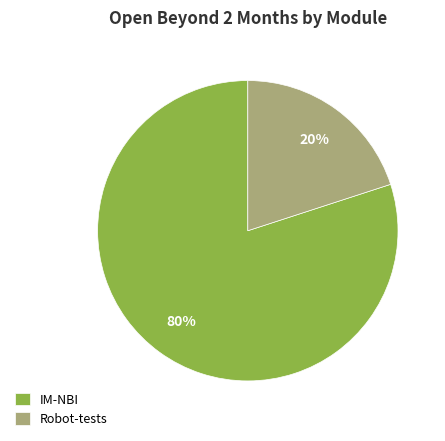

How many slices are in this pie chart?

2